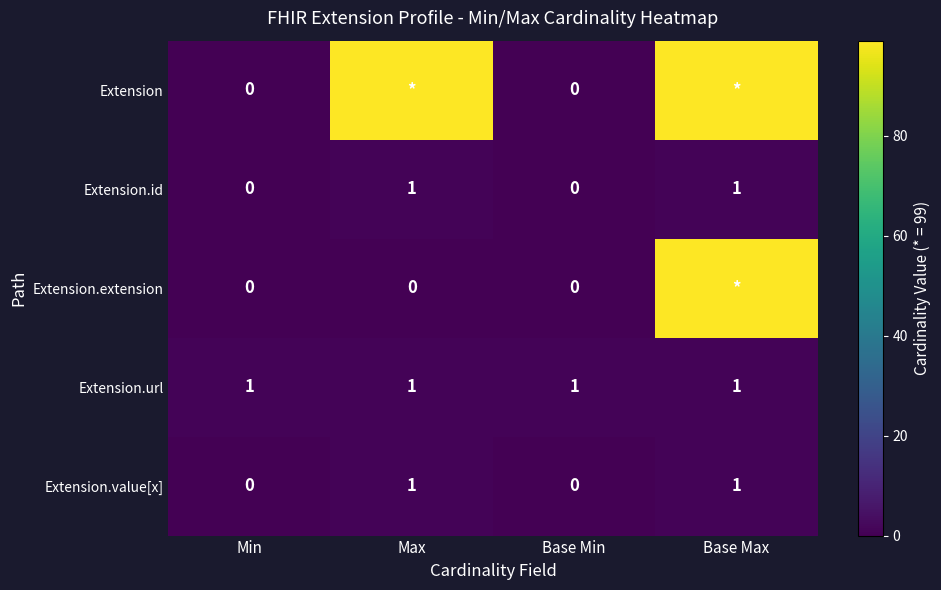

How many categories are shown in the chart?

4